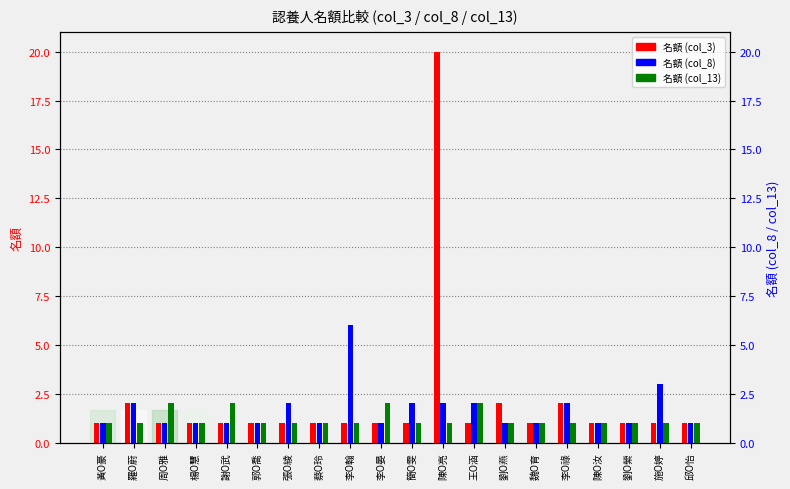

At 陳O亮, list the series in order from largest to smallest.

名額 (col_3), 名額 (col_8), 名額 (col_13)